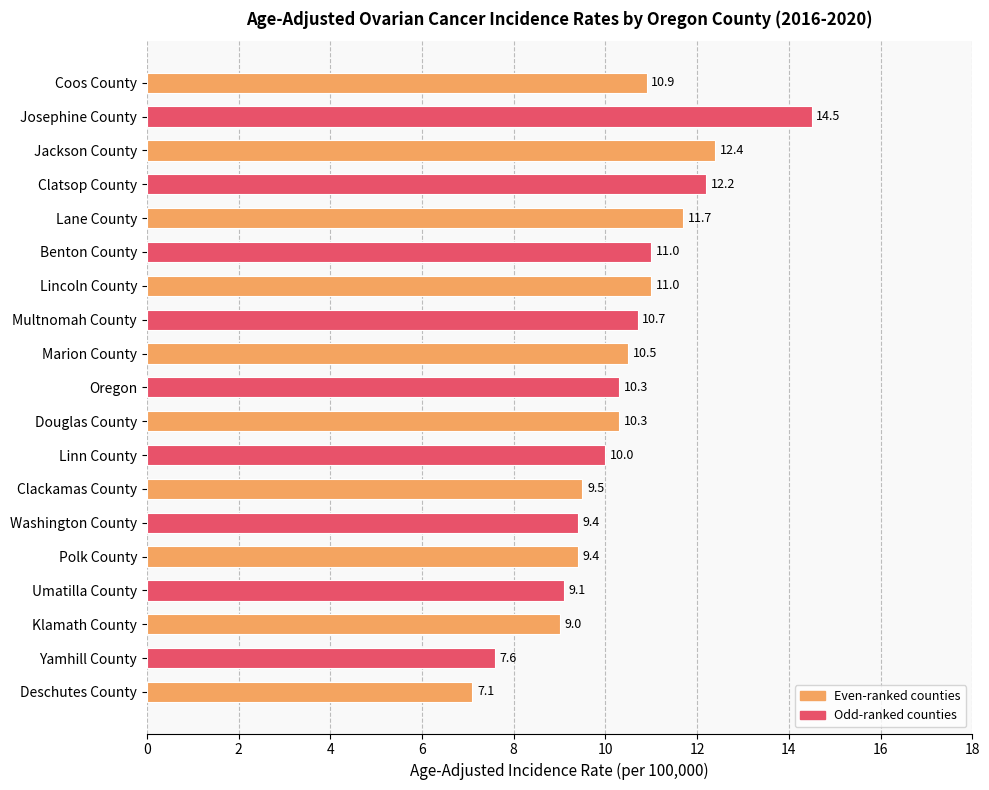

What is the average value?

10.3